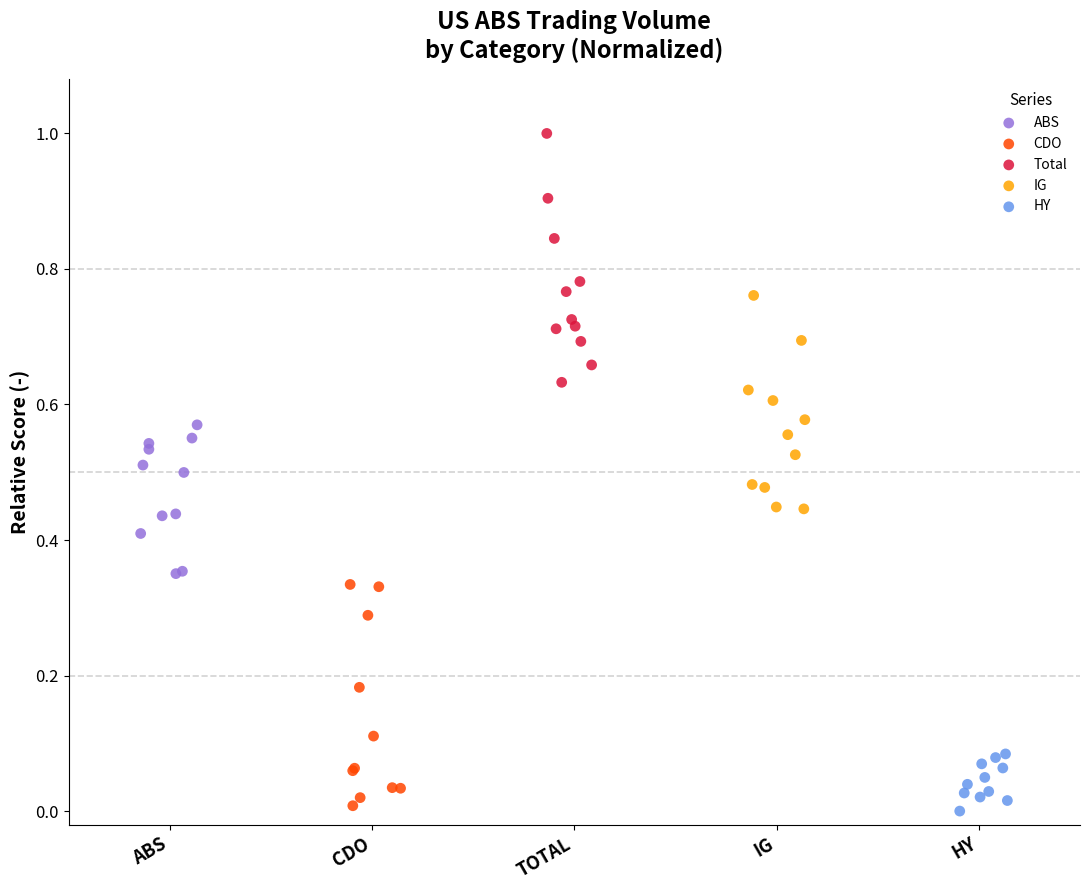

What are all the series names shown in the legend?

ABS, CDO, Total, IG, HY